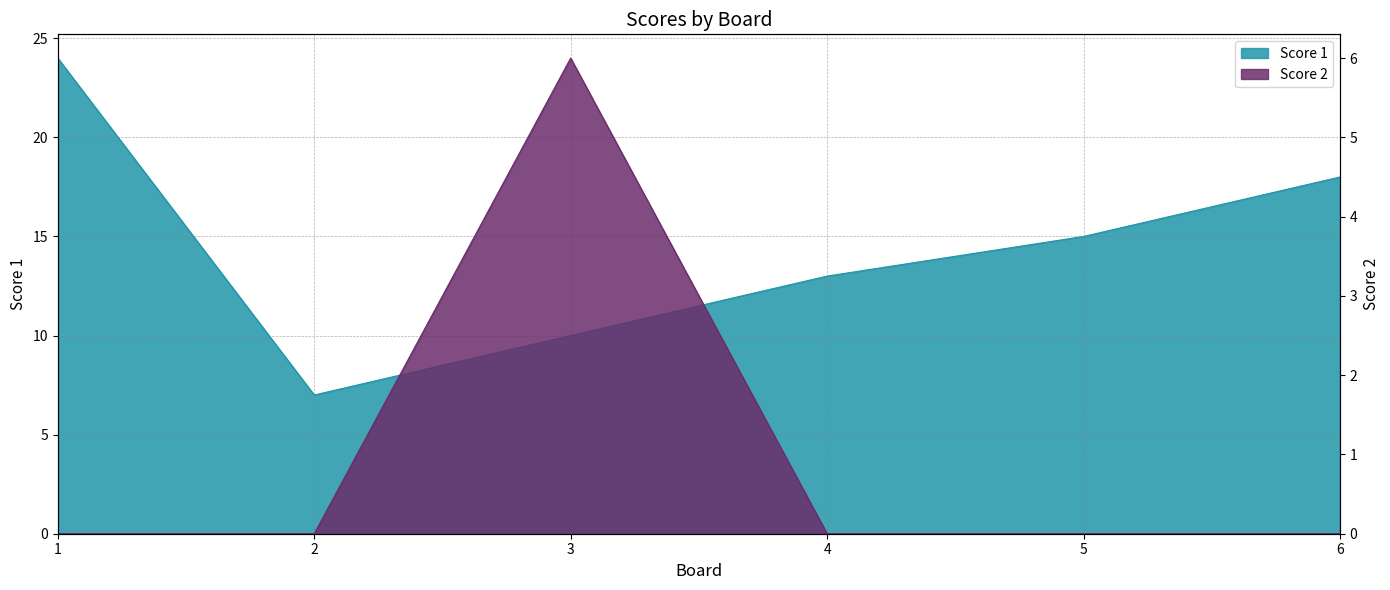

True or false: Score 2 and Score 1 cross at least once.

False